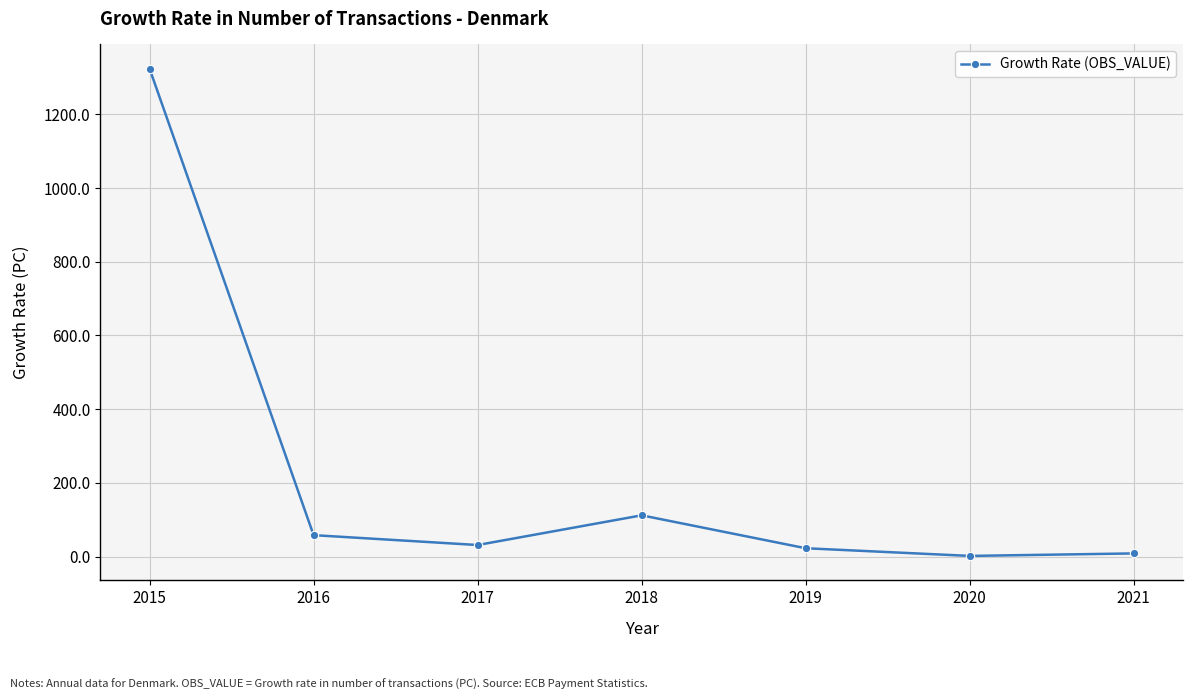

What is the greatest value displayed?

1323.3